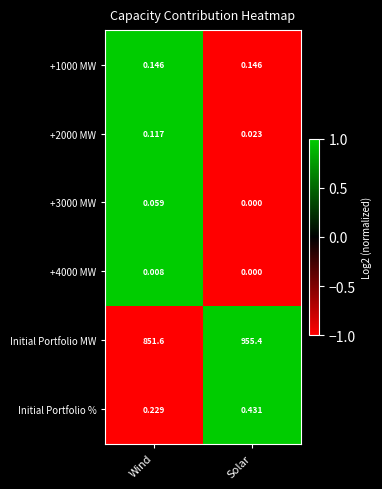

Is the value of +1000 MW at Solar greater than the value of +4000 MW at Wind?

Yes